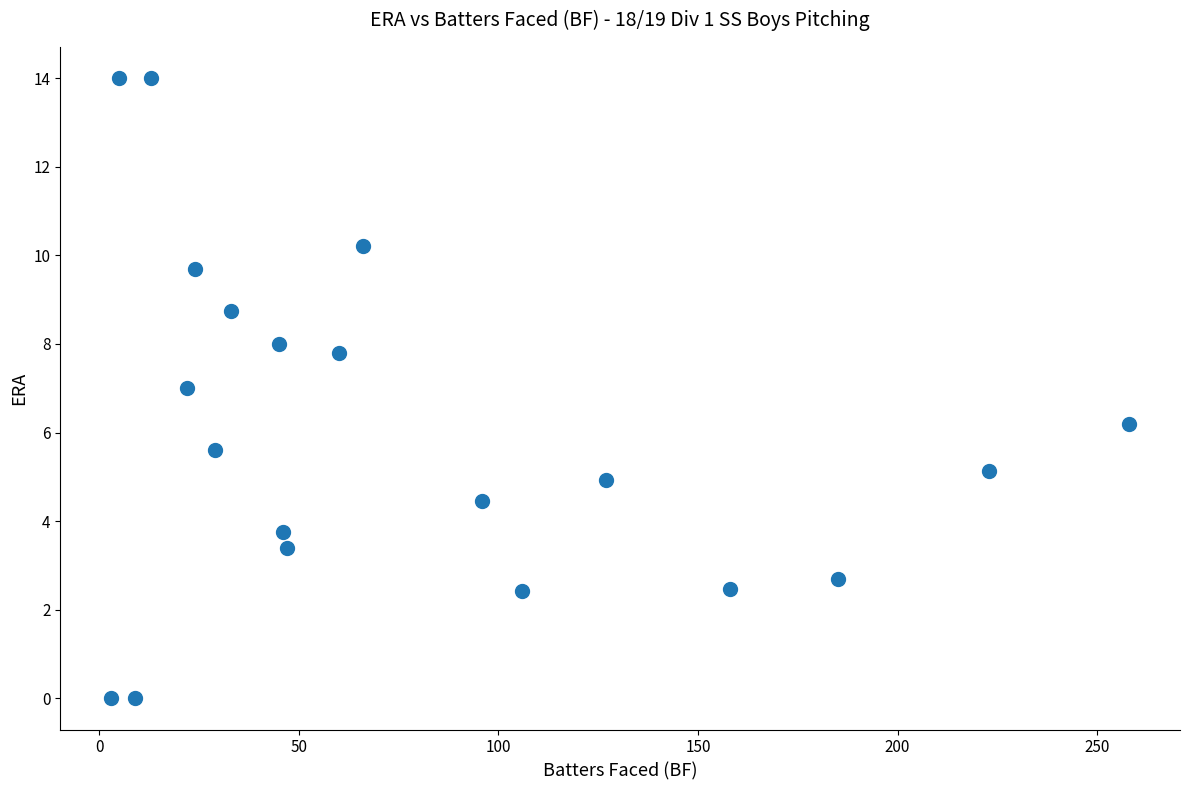

What is the range of Y values (max minus min)?

14.0